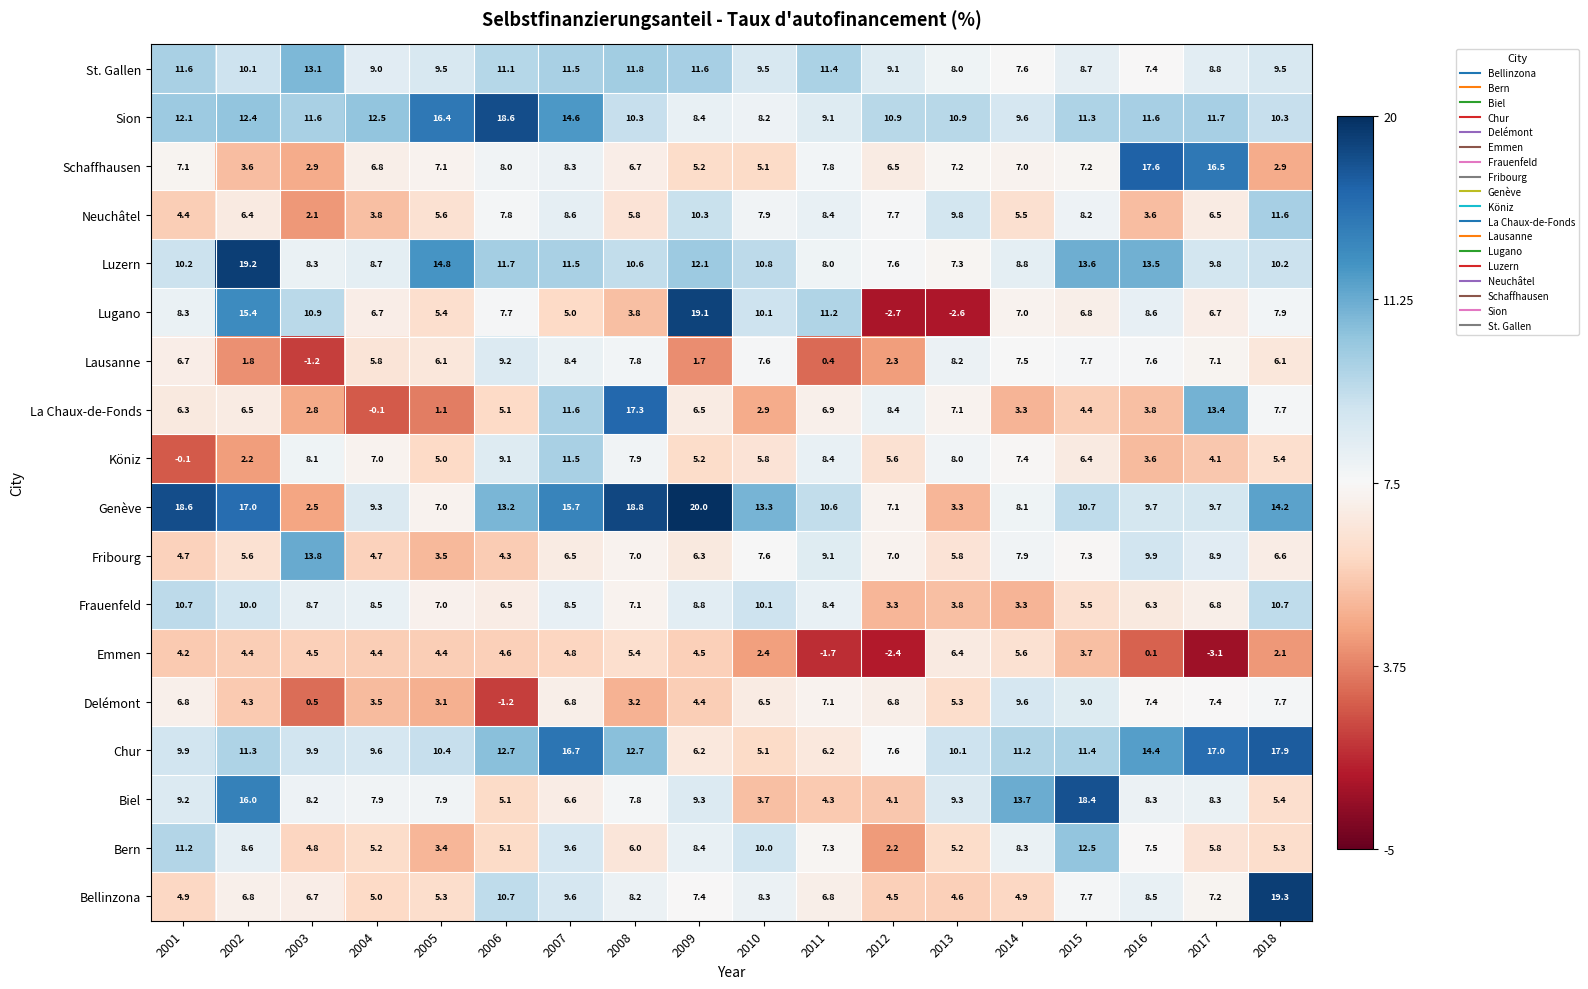

Rank the series by their maximum value, from highest to lowest.

Genève, Bellinzona, Luzern, Lugano, Sion, Biel, Chur, Schaffhausen, La Chaux-de-Fonds, Fribourg, St. Gallen, Bern, Neuchâtel, Köniz, Frauenfeld, Delémont, Lausanne, Emmen